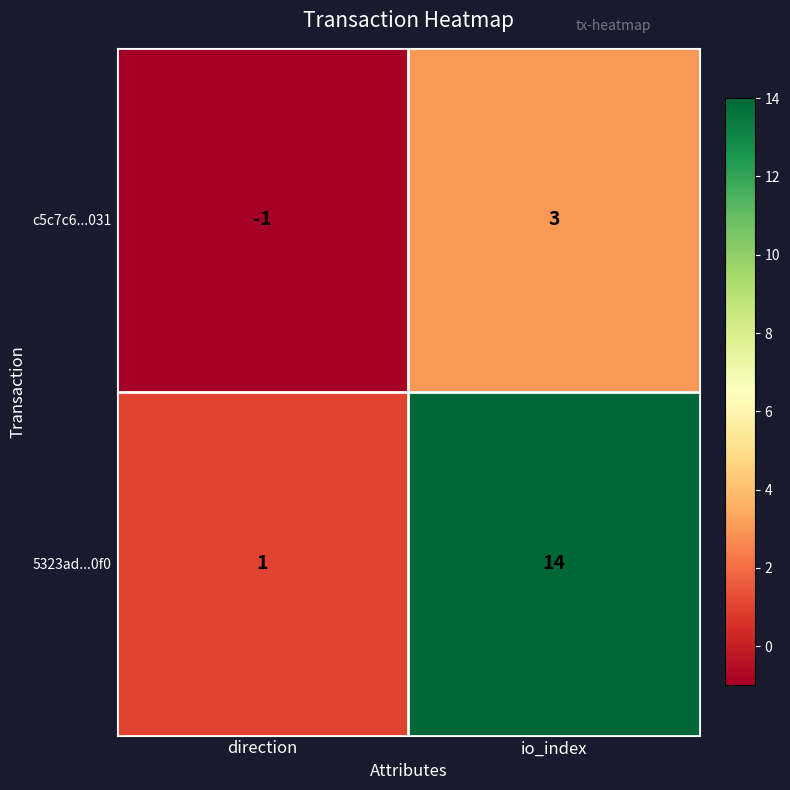

Reading left to right, list all the values displayed in this chart.

c5c7c6...031: -1	3
5323ad...0f0: 1	14